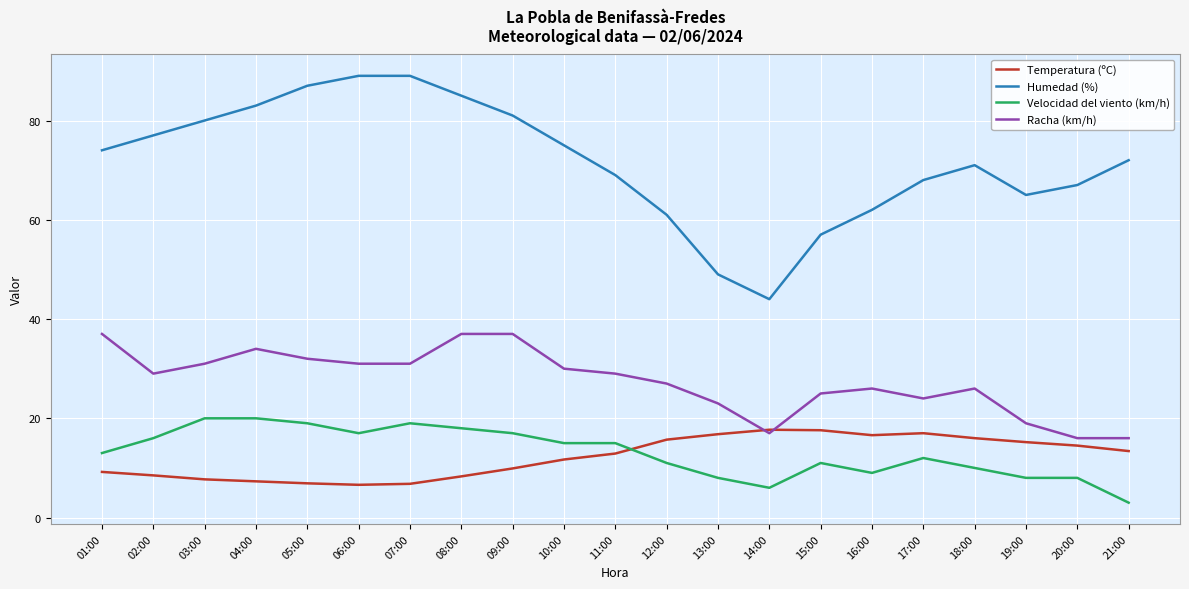

The Velocidad del viento (km/h) series shows 13.5 at 19:00. True or false?

False